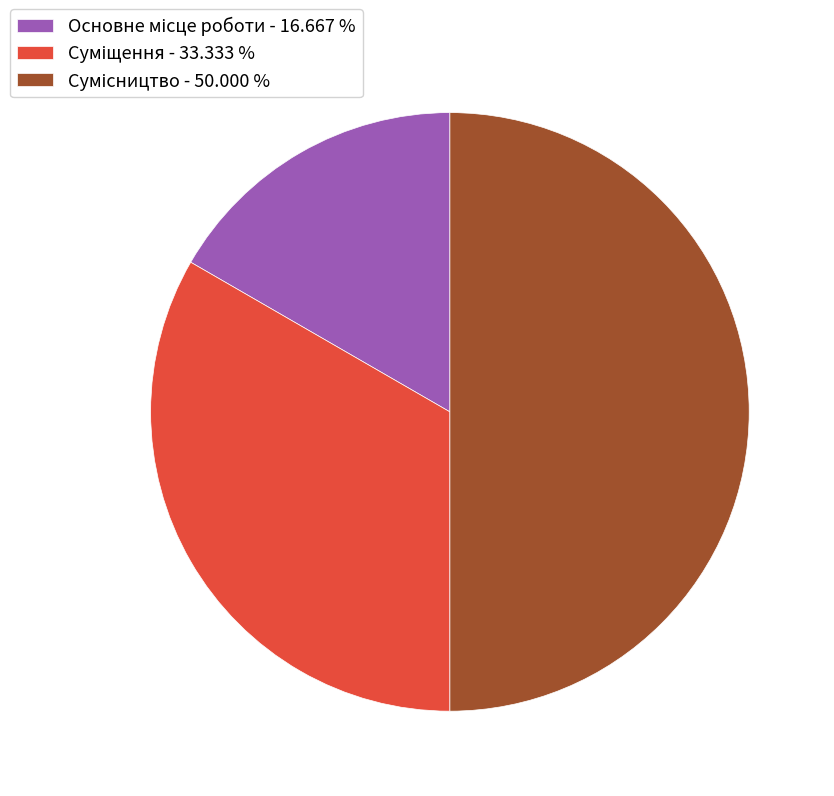

To the nearest percent, what is the difference between the Сумісництво and Суміщення slice percentages?

17%